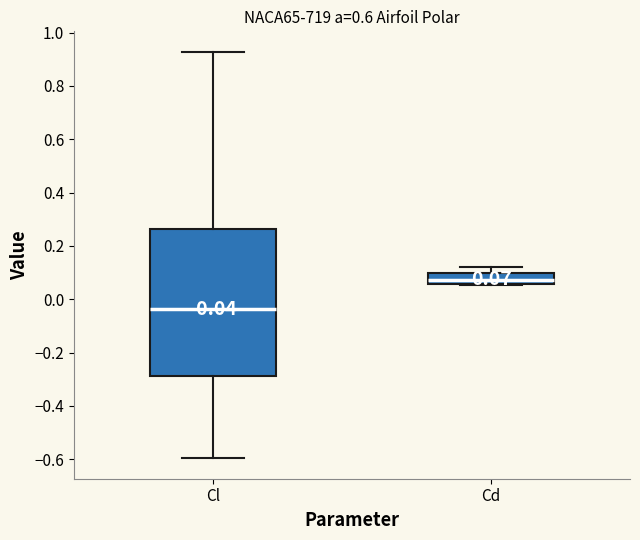

Which box is the tallest, from its lower edge to its upper edge?

Cl